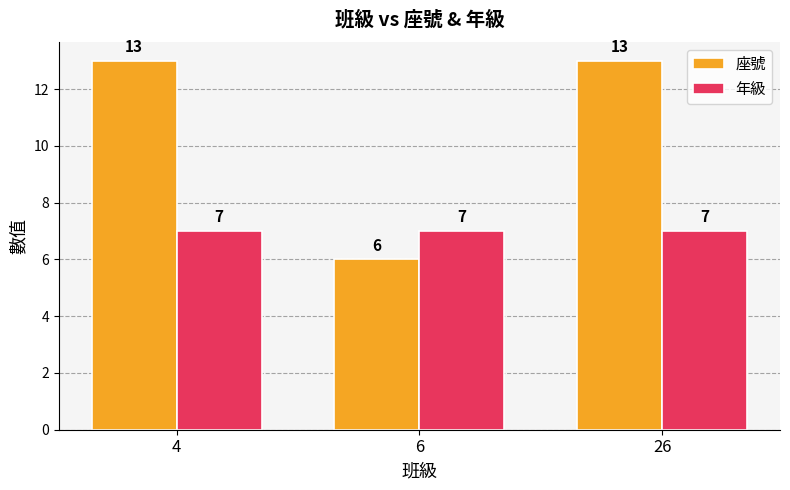

List the series in order of their peak value, lowest first.

年級, 座號